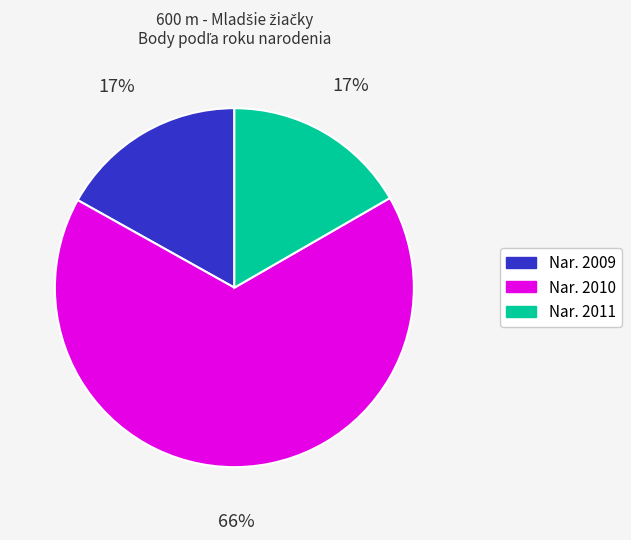

To the nearest percent, what is the average slice percentage?

33%